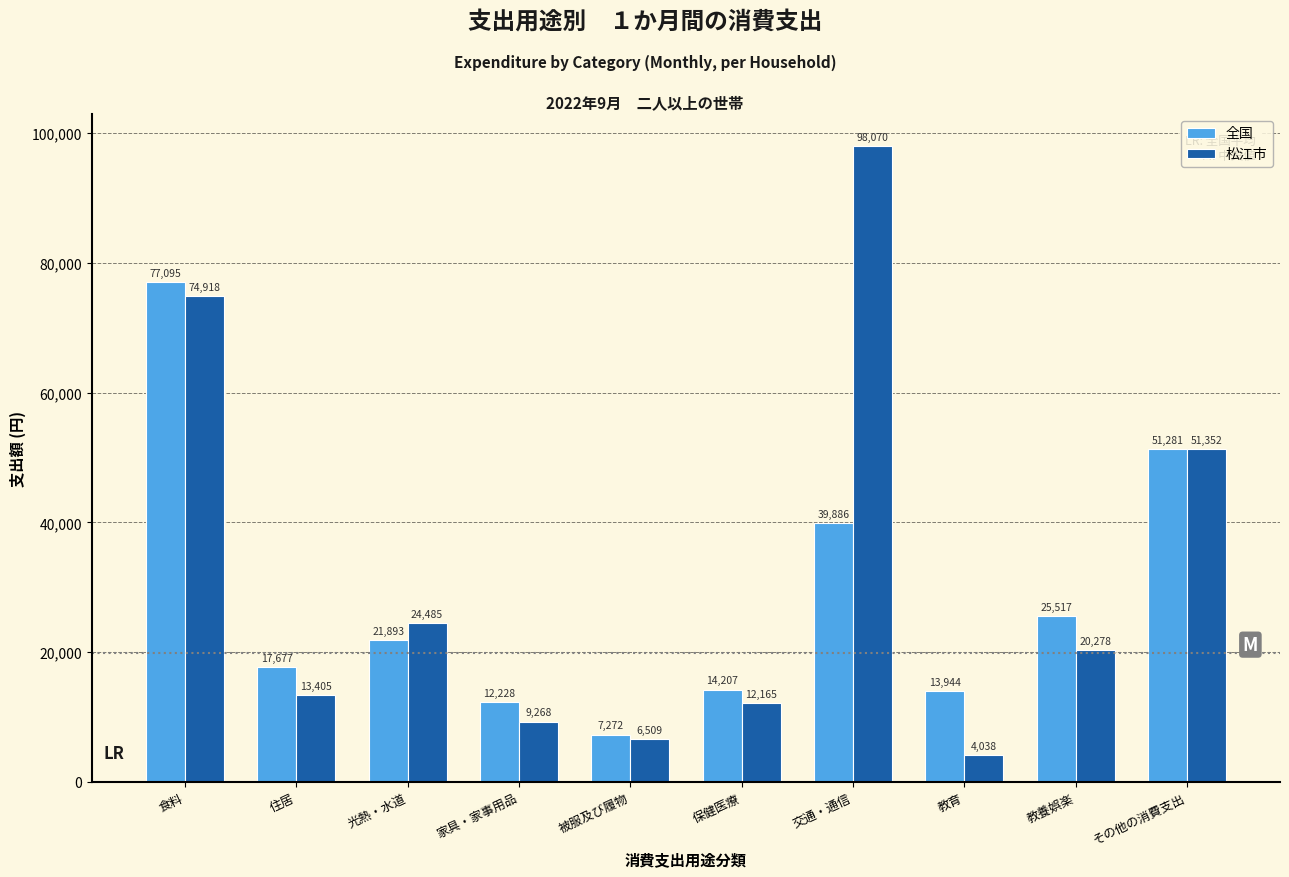

Reading left to right, what are all the values shown in this chart?

全国: 食料=77095	住居=17677	光熱・水道=21893	家具・家事用品=12228	被服及び履物=7272	保健医療=14207	交通・通信=39886	教育=13944	教養娯楽=25517	その他の消費支出=51281
松江市: 食料=74918	住居=13405	光熱・水道=24485	家具・家事用品=9268	被服及び履物=6509	保健医療=12165	交通・通信=98070	教育=4038	教養娯楽=20278	その他の消費支出=51352